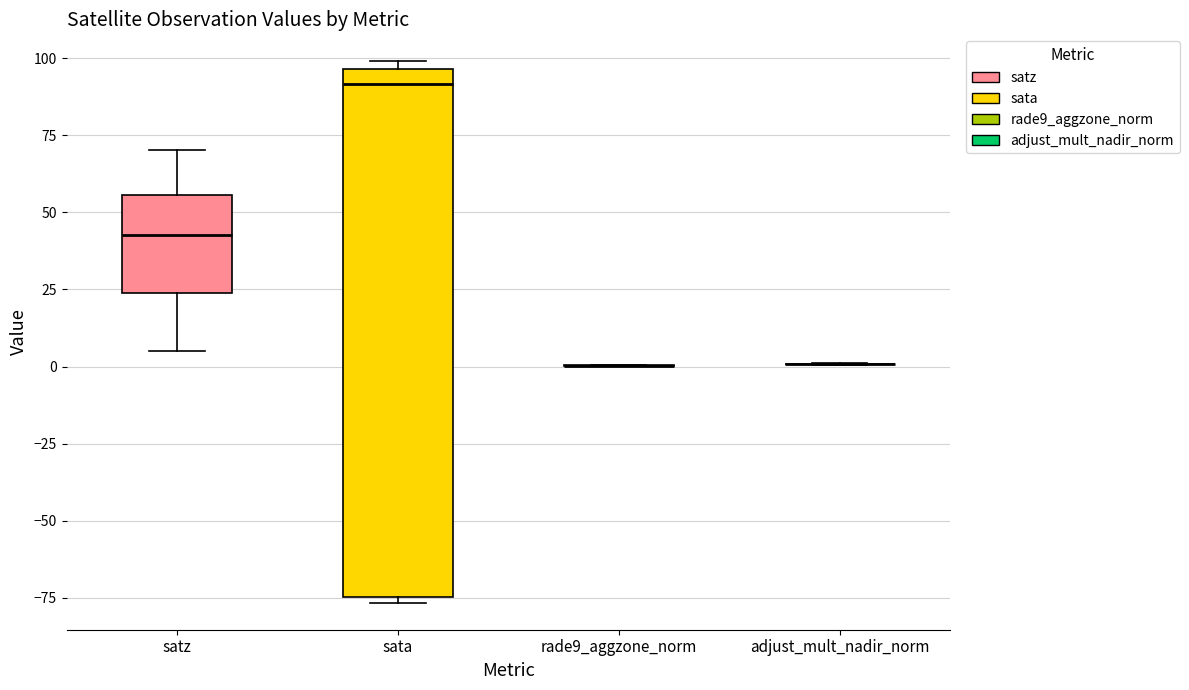

Reading left to right, transcribe this box plot: for each box, give where its median line is, the range the box spans, and where its two whiskers end, as read against the y-axis. The values are not printed on the chart, so give them approximately, as read against the axis.

satz: median 45, box 25 to 55, whiskers 5 to 70
sata: median 90, box -75 to 95, whiskers -75 (just below the box's lower edge) to 100
rade9_aggzone_norm: box collapsed to a line at 0, whiskers 0 to 0
adjust_mult_nadir_norm: box collapsed to a line at 0, whiskers 0 to 0